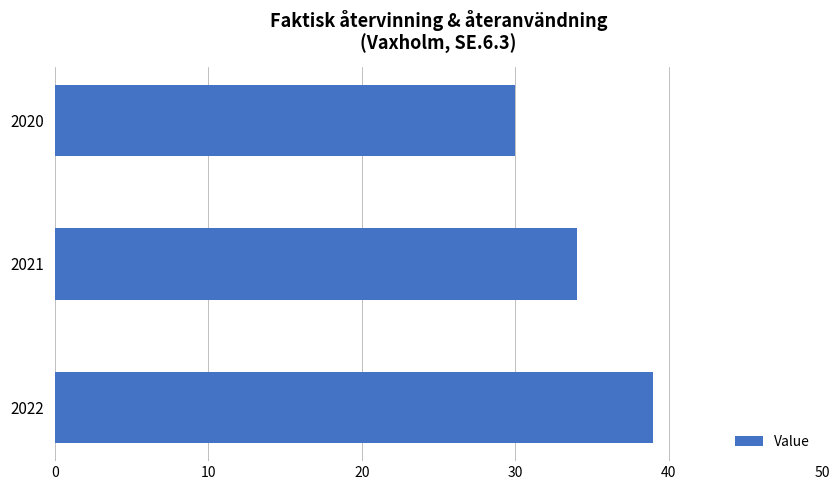

At which category does the chart reach its peak across all series?

2022